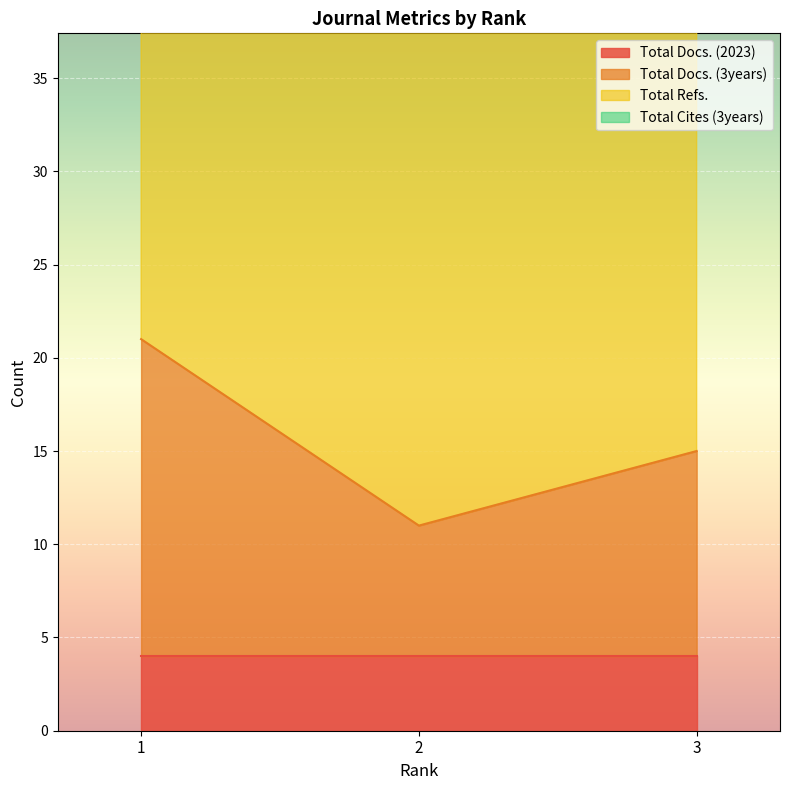

Which series has the widest spread of values?

Total Cites (3years)